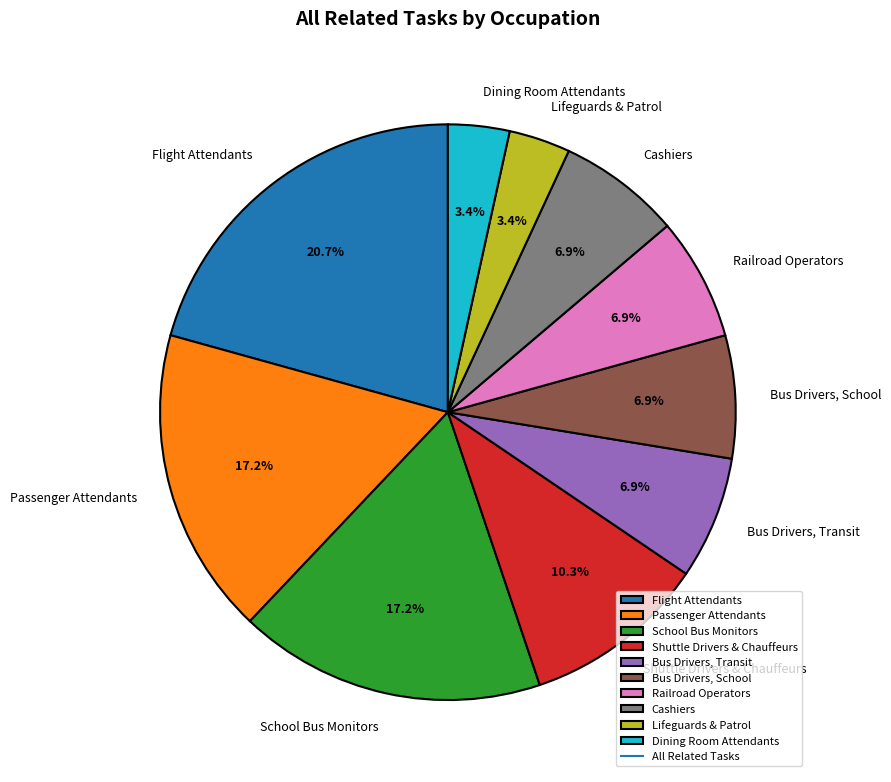

What percentage is the Flight Attendants slice, to the nearest percent?

21%